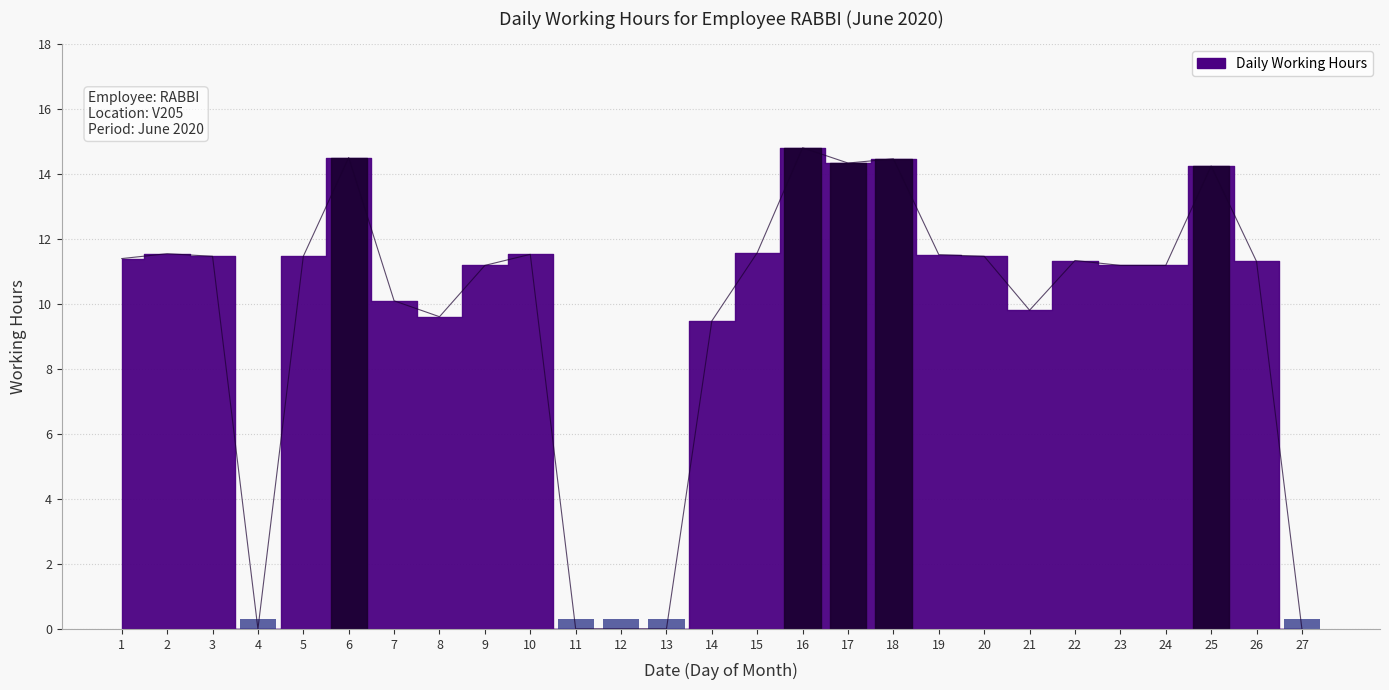

What is the value of the 21st bar from the left?

9.8